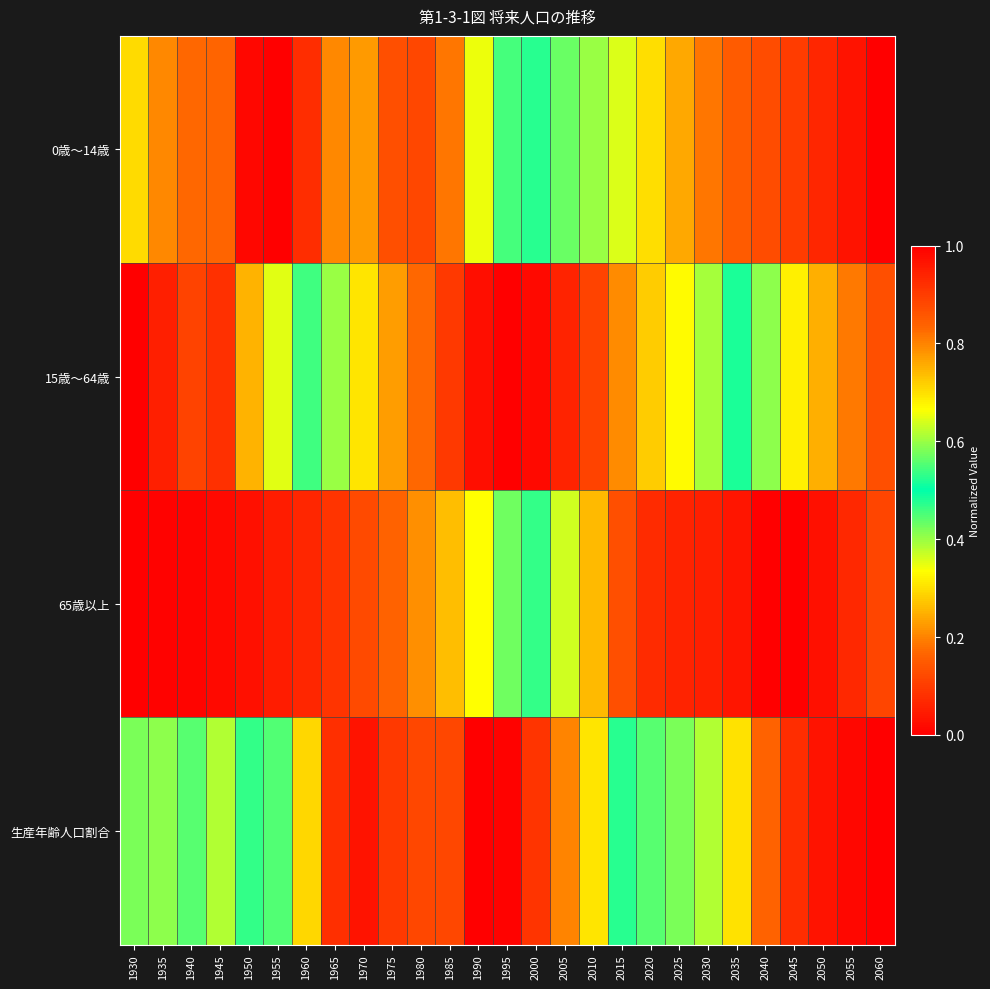

What is the maximum value shown in the chart?

1.0